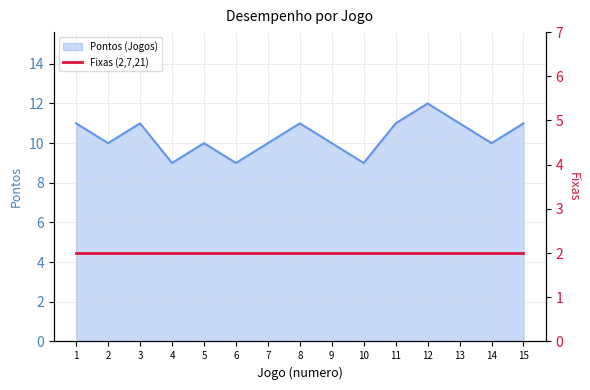

Does the chart display data point markers on the line(s)?

No